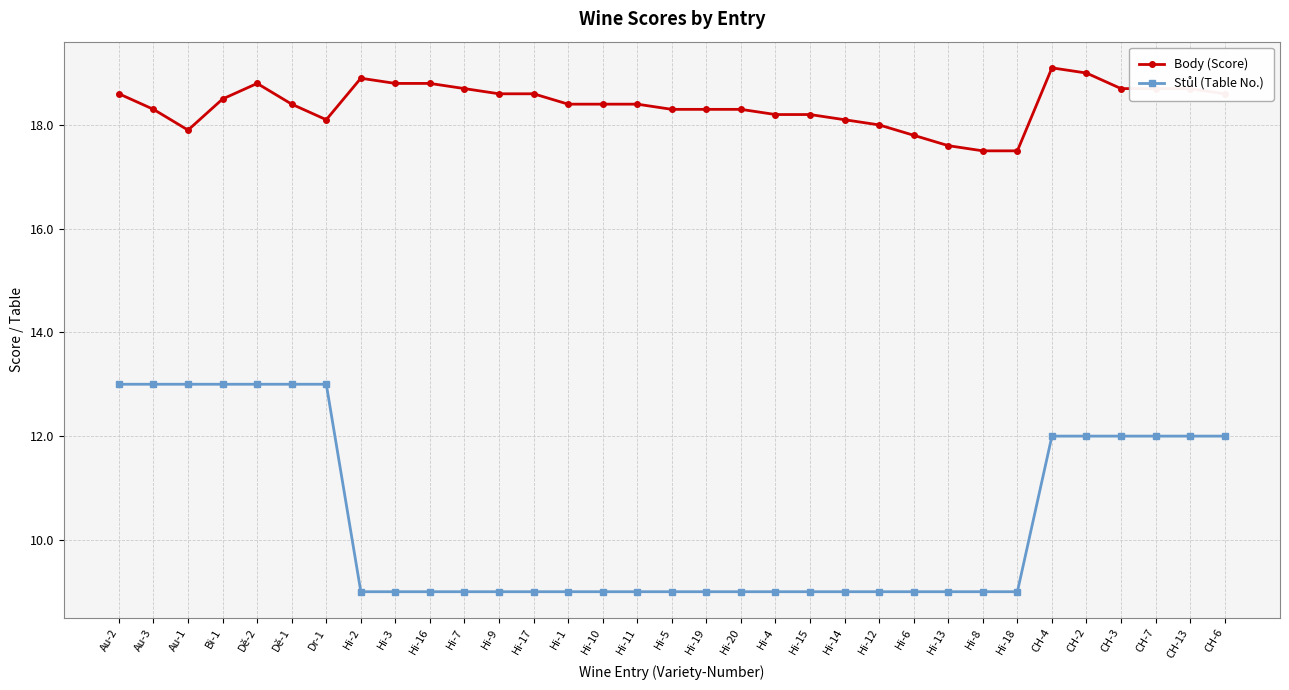

What is the label of the 21st point from the left?

Hi-15